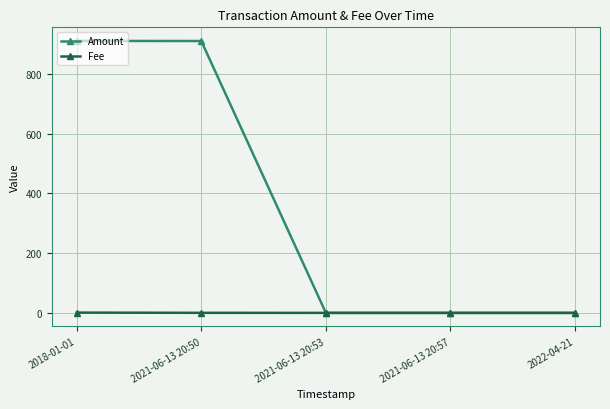

Is it true that Amount equals 910.0 at 2021-06-13 20:50?

True